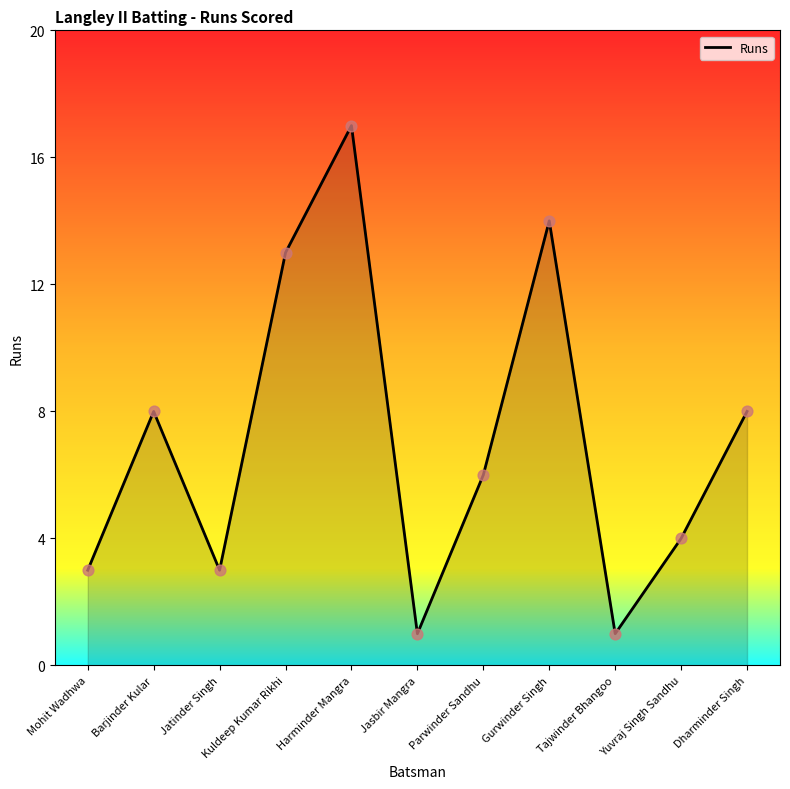

Which has a higher value, Jatinder Singh or Barjinder Kular?

Barjinder Kular